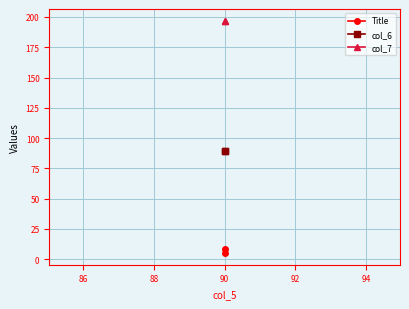

How many data points in Title are less than 7?

1